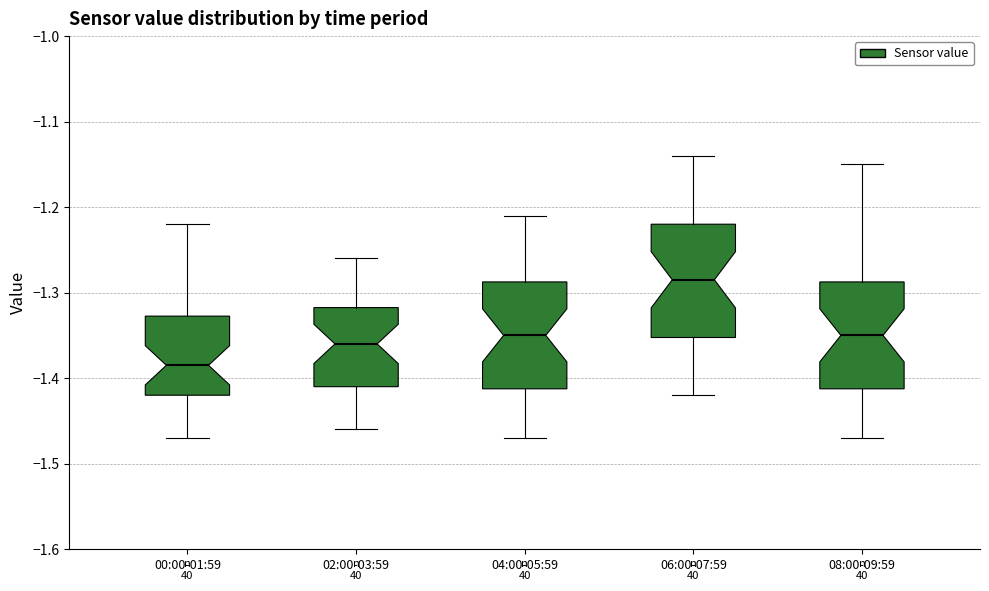

Reading left to right, transcribe this box plot: for each box, give where its median line is, the range the box spans, and where its two whiskers end, as read against the y-axis. The values are not printed on the chart, so give them approximately, as read against the axis.

00:00-01:59: median -1.38, box -1.42 to -1.33, whiskers -1.47 to -1.22
02:00-03:59: median -1.36, box -1.41 to -1.32, whiskers -1.46 to -1.26
04:00-05:59: median -1.35, box -1.41 to -1.29, whiskers -1.47 to -1.21
06:00-07:59: median -1.28, box -1.35 to -1.22, whiskers -1.42 to -1.14
08:00-09:59: median -1.35, box -1.41 to -1.29, whiskers -1.47 to -1.15